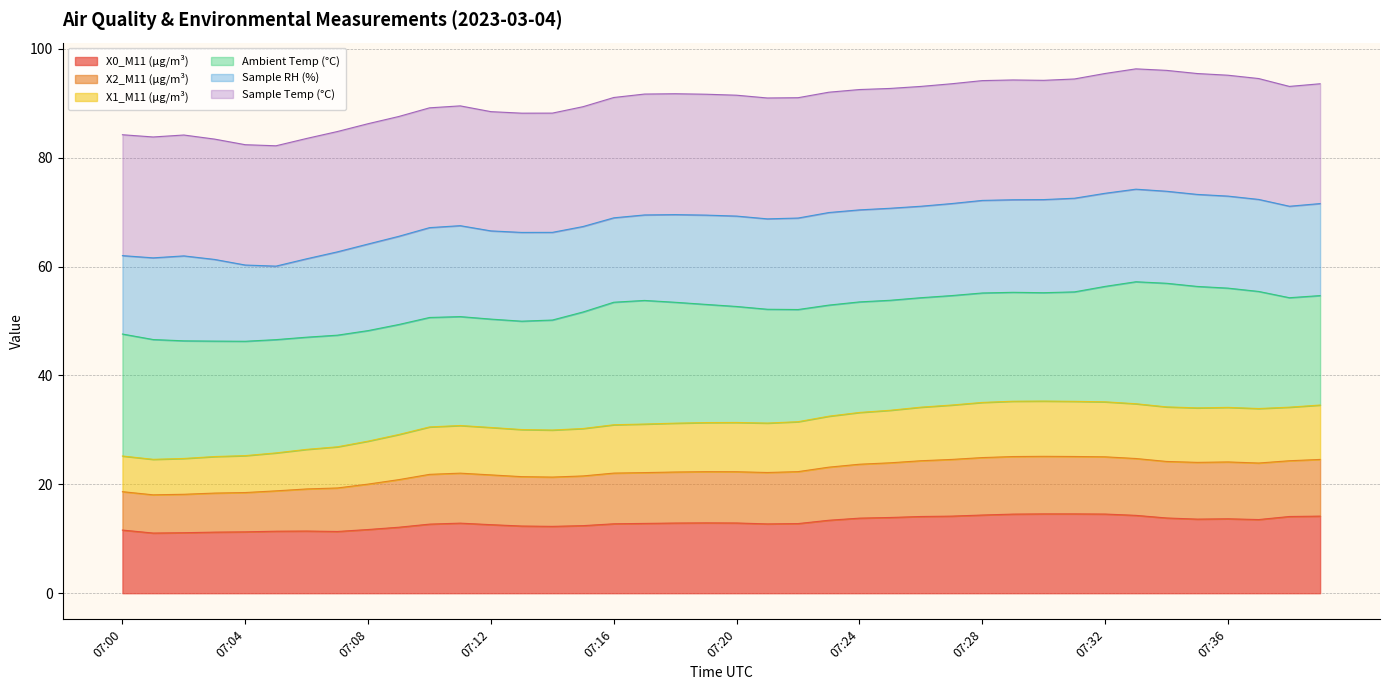

Does the chart have visible grid lines?

Yes